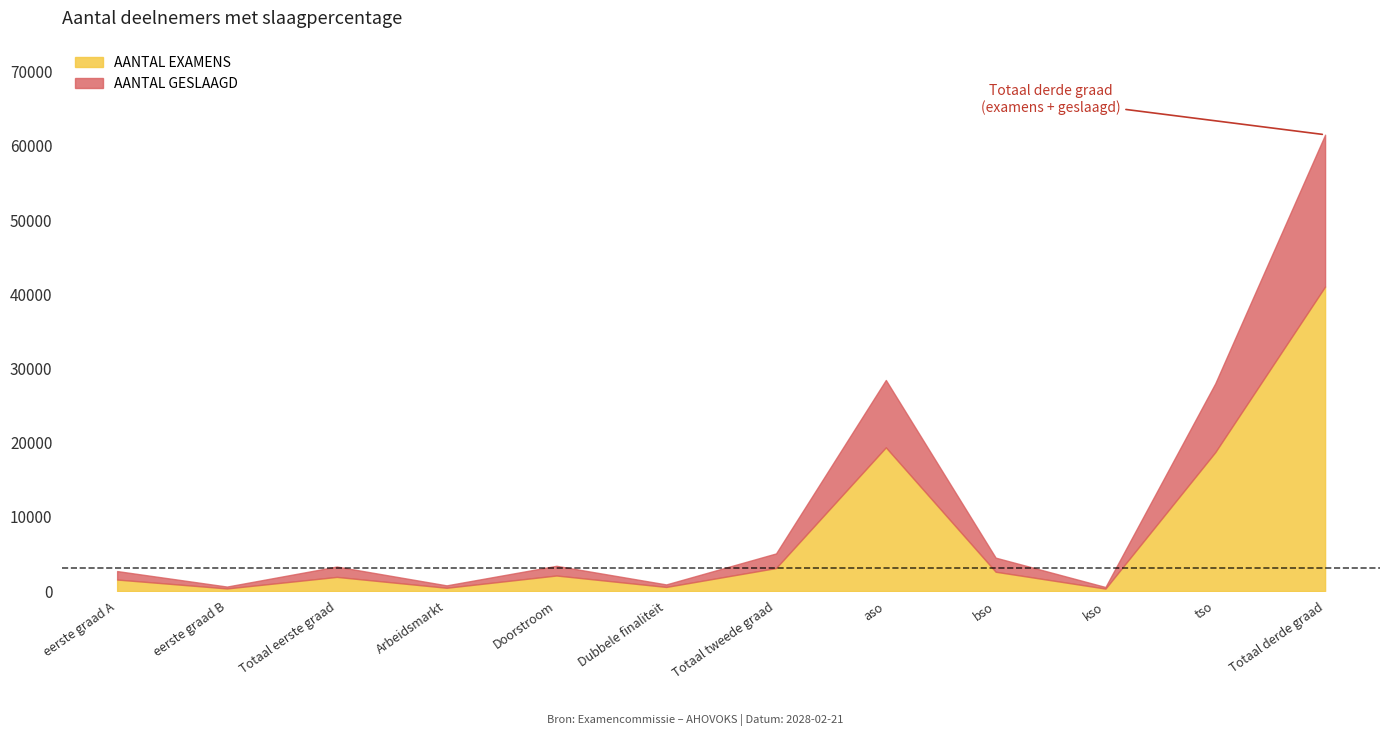

Is it true that AANTAL GESLAAGD equals 1933 at Doorstroom?

False